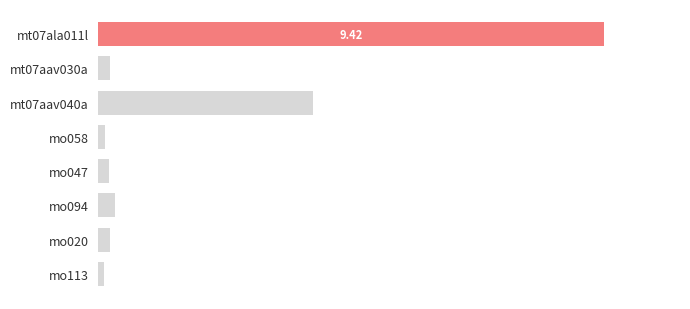

Does the chart contain any negative values?

No